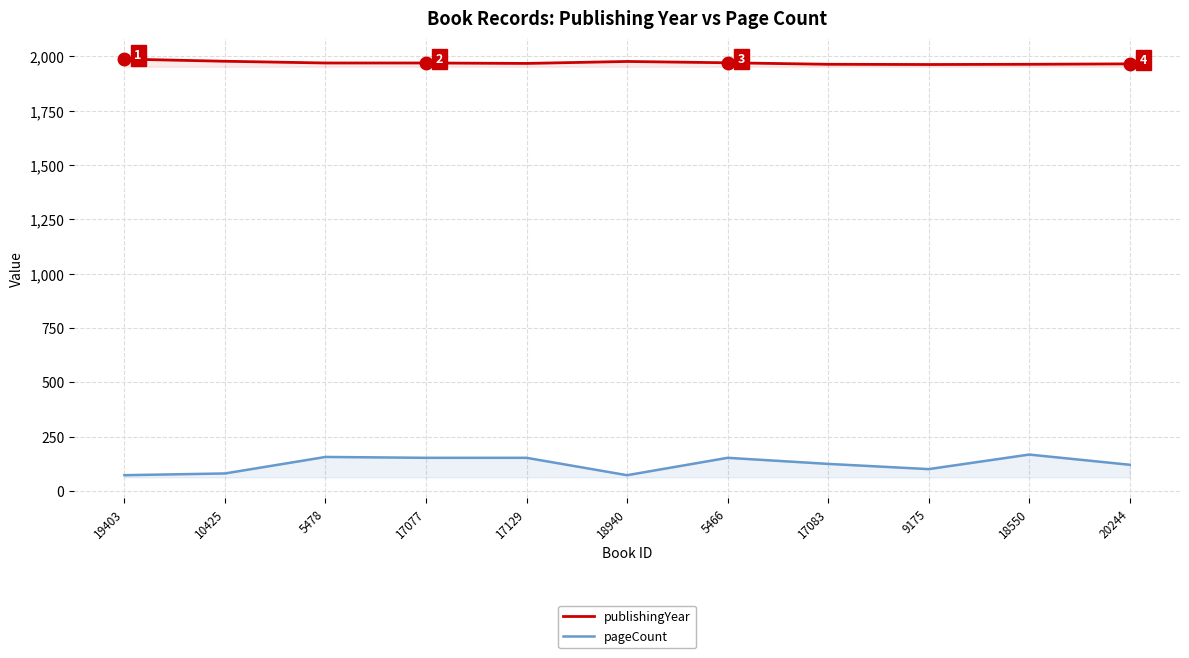

True or false: publishingYear and pageCount cross at least once.

False